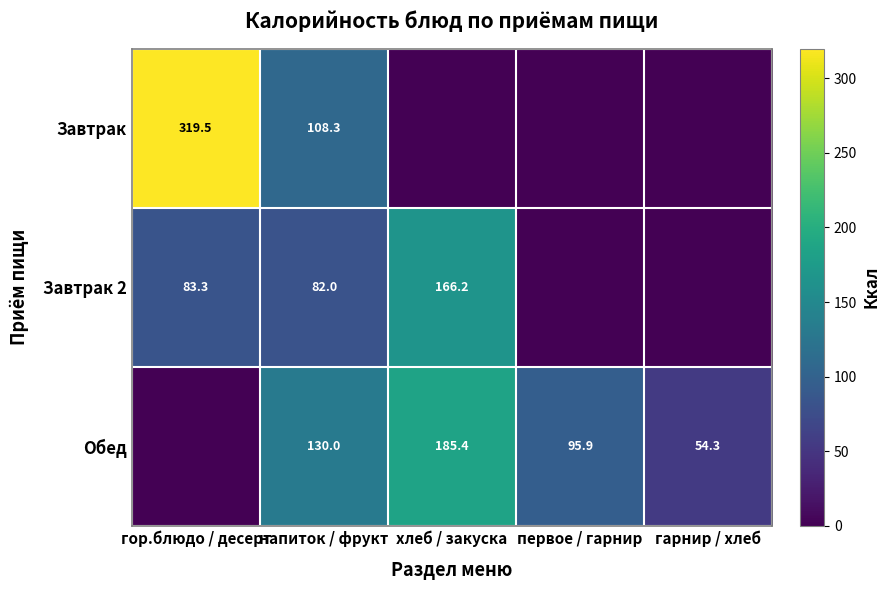

Is it true that Обед equals 257.2 at хлеб / закуска?

False